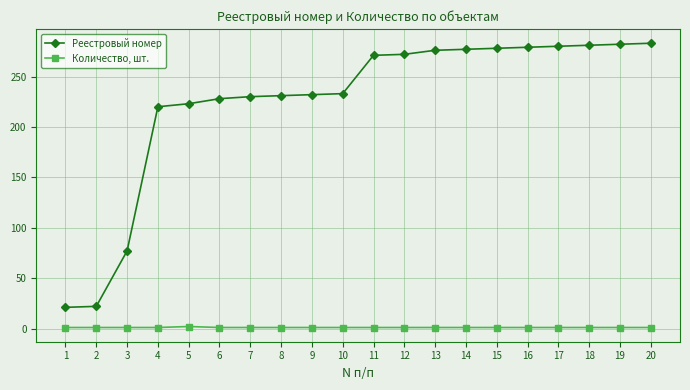

Rank the series at 18 from highest to lowest value.

Реестровый номер, Количество, шт.